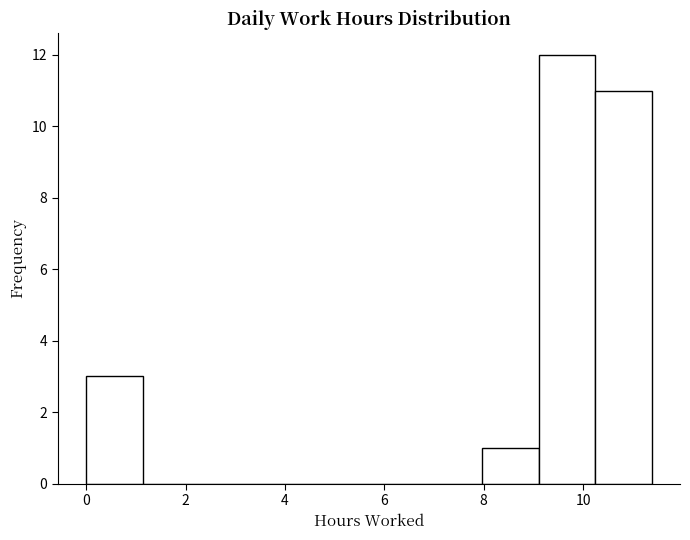

Over which range of the x-axis is the bar tallest?

9.2 to 10.2